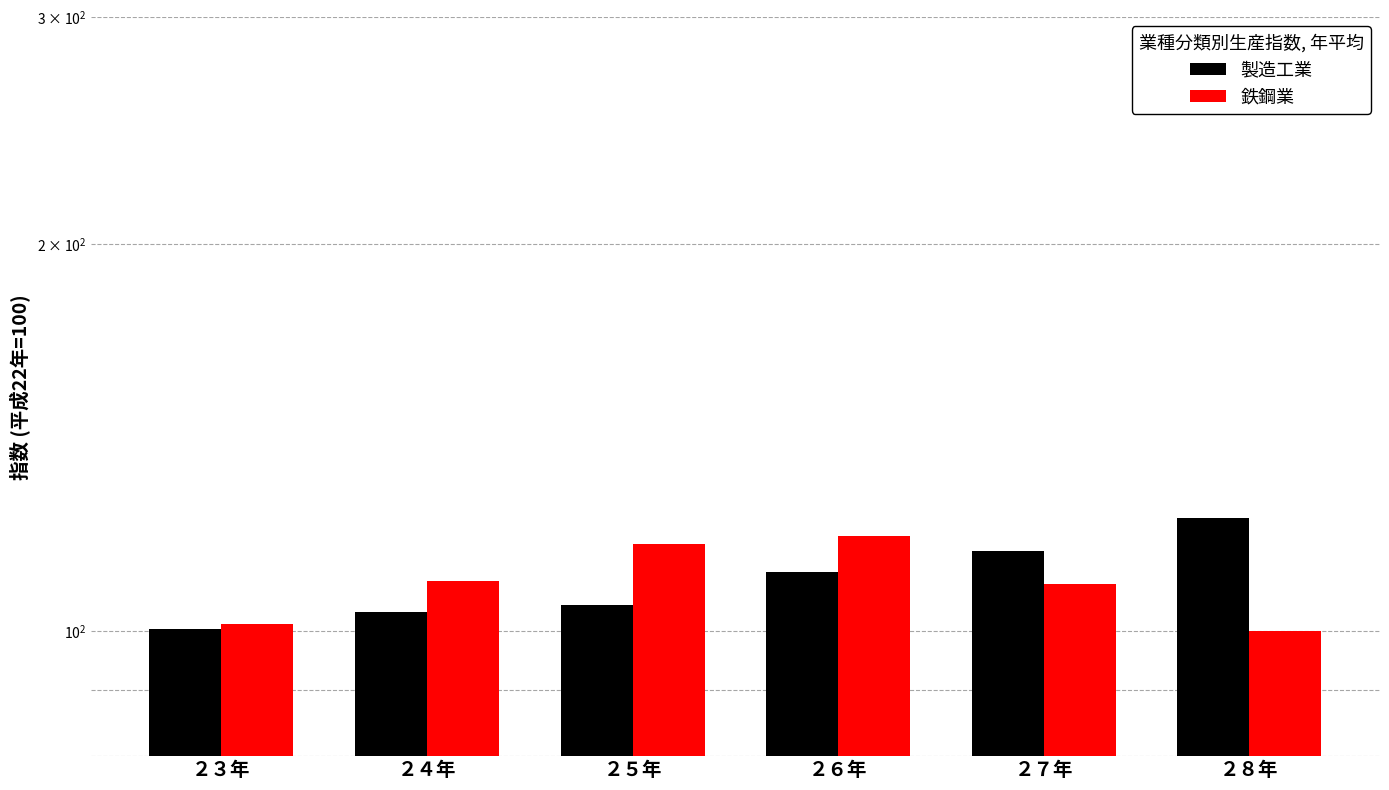

At which category does the chart reach its minimum across all series?

２８年